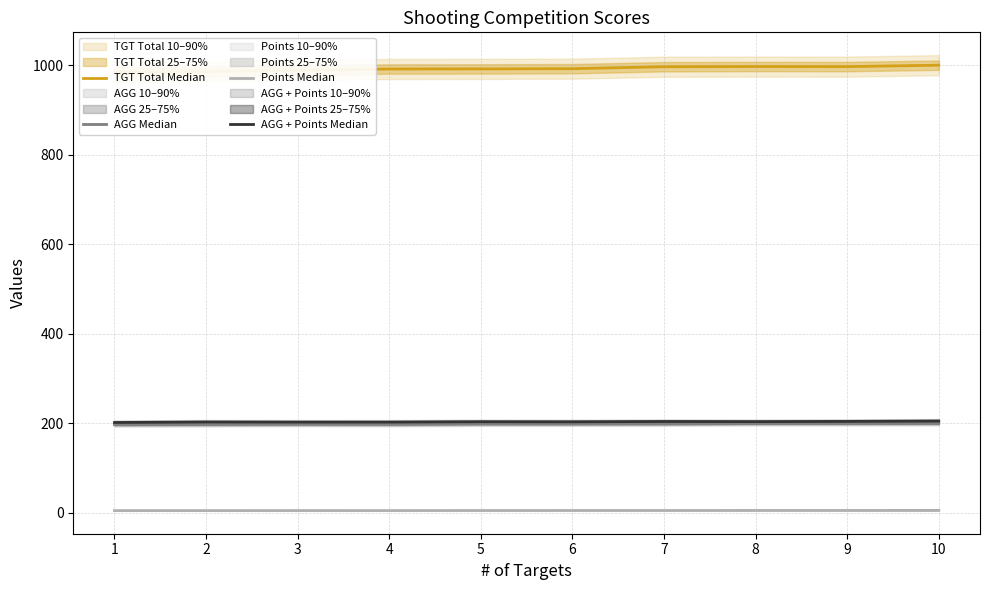

Is it true that TGT Total Median equals 402.7 at 8?

False